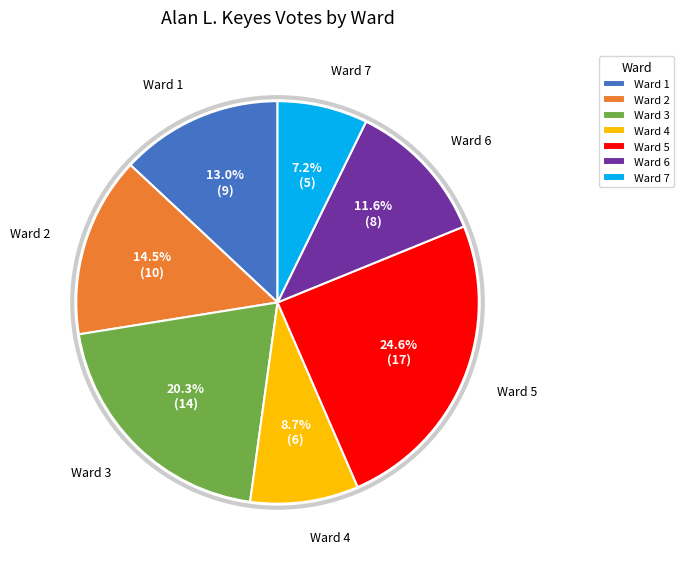

To the nearest percent, what is the combined percentage of Ward 4 and Ward 2?

23%